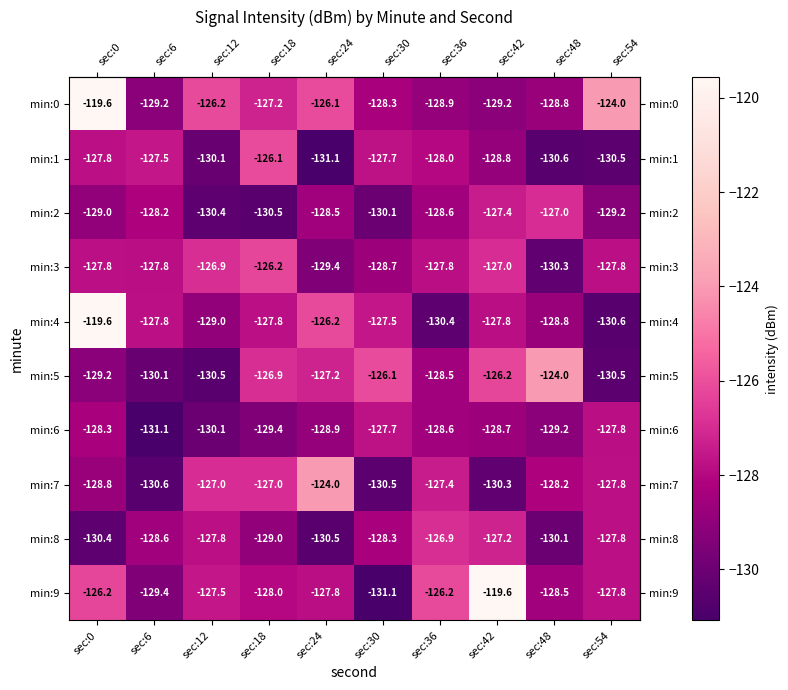

What value does the min:3 series have at sec:48?

-130.3